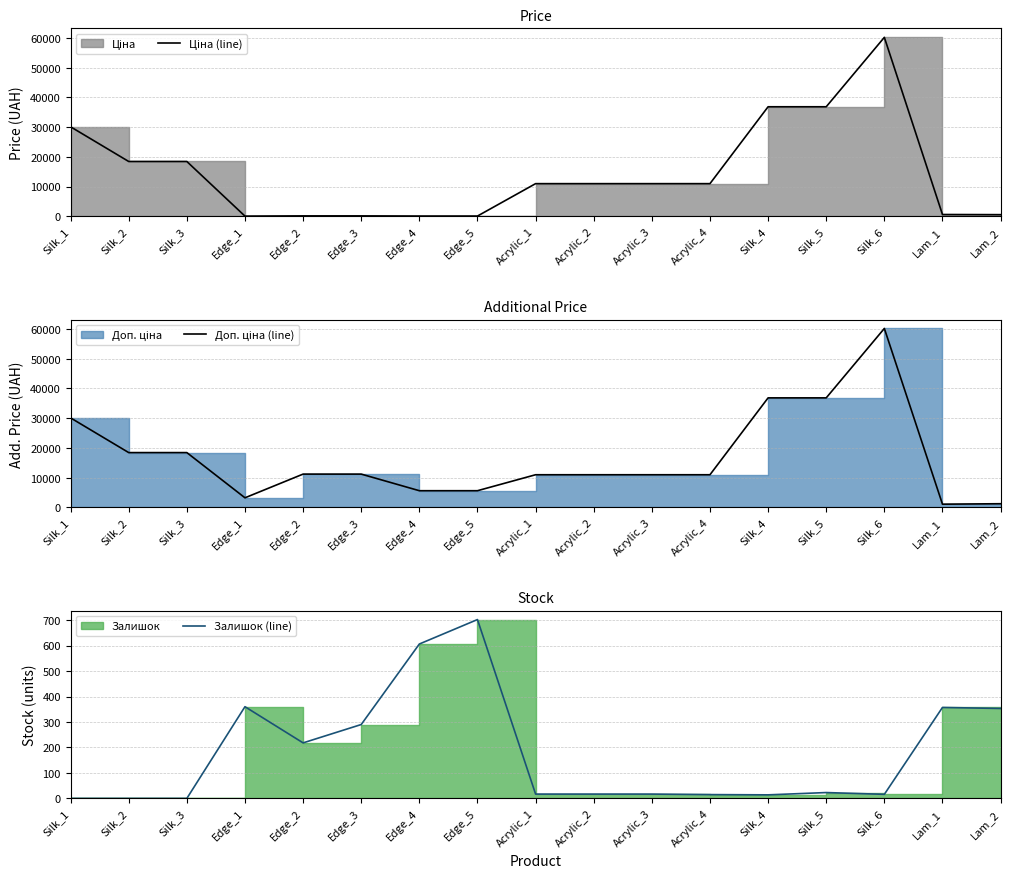

How many lines are shown in the chart?

3